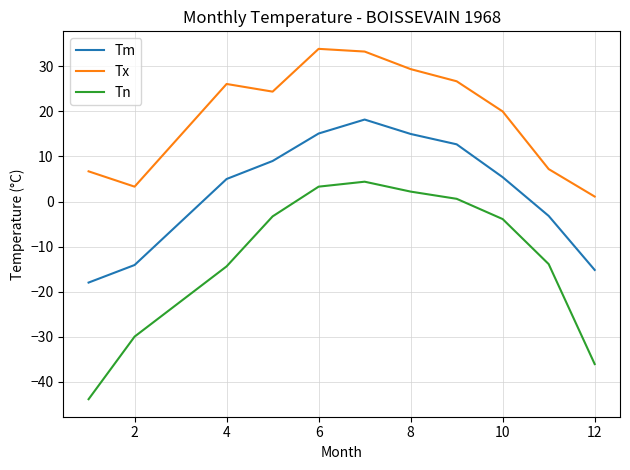

Which series has the widest spread of values?

Tn